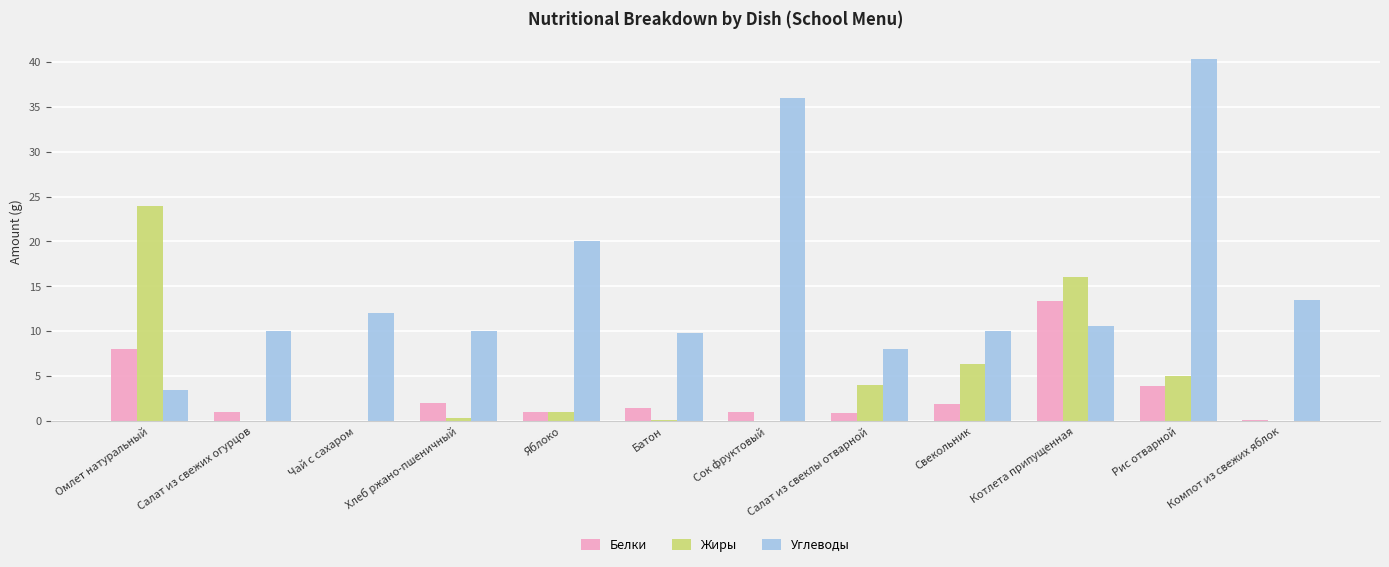

The Белки series shows 0.1 at Компот из свежих яблок. True or false?

True